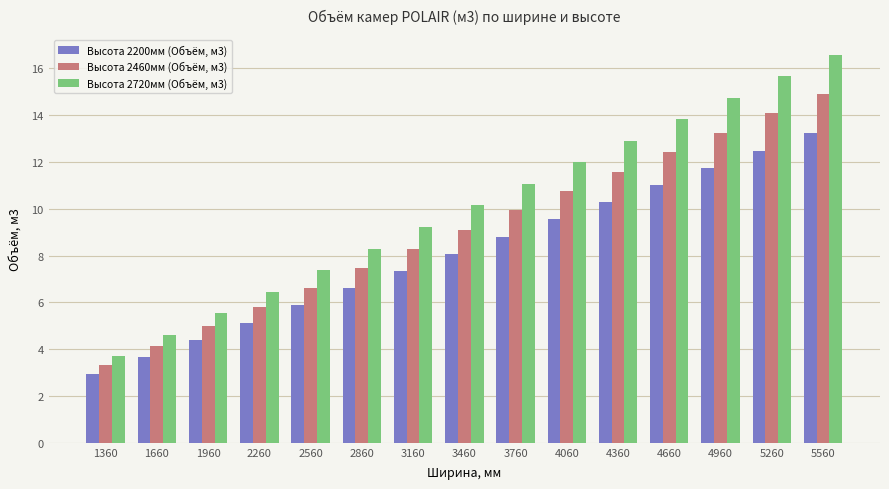

Where is Высота 2720мм (Объём, м3) nearest to the value 10?

3460